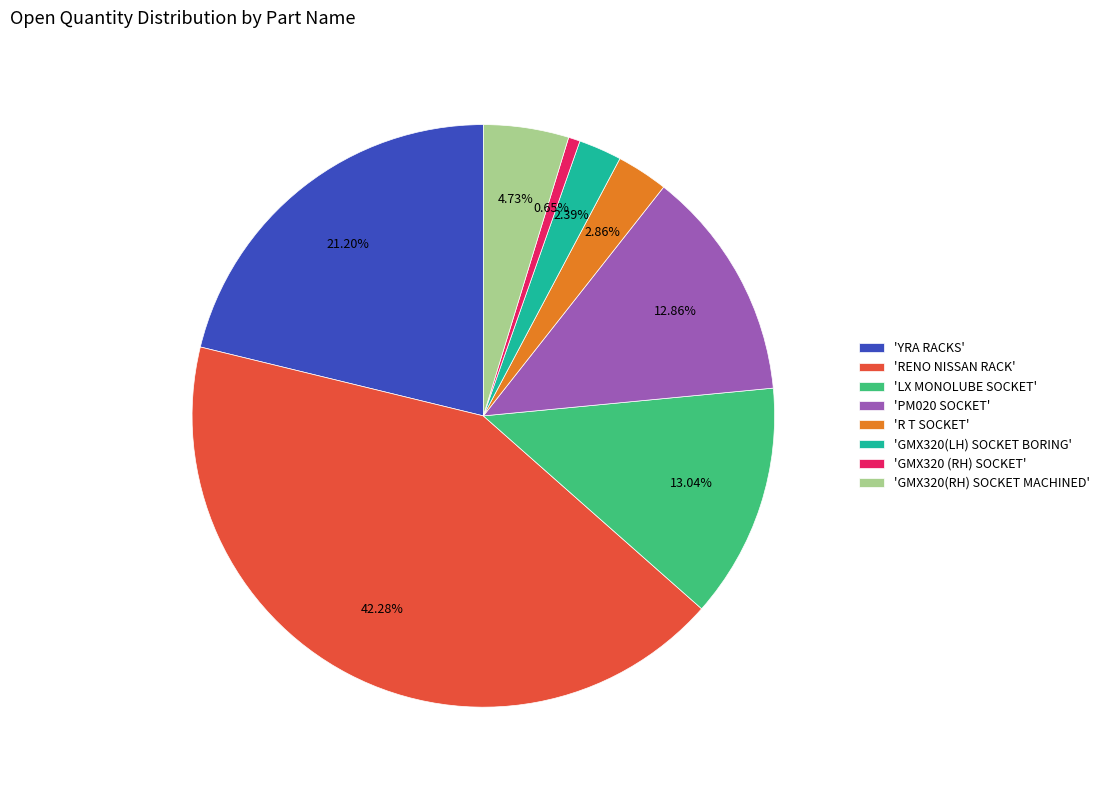

What is the ratio of the value at 'PM020 SOCKET' to the value at 'R T SOCKET'?

4.5